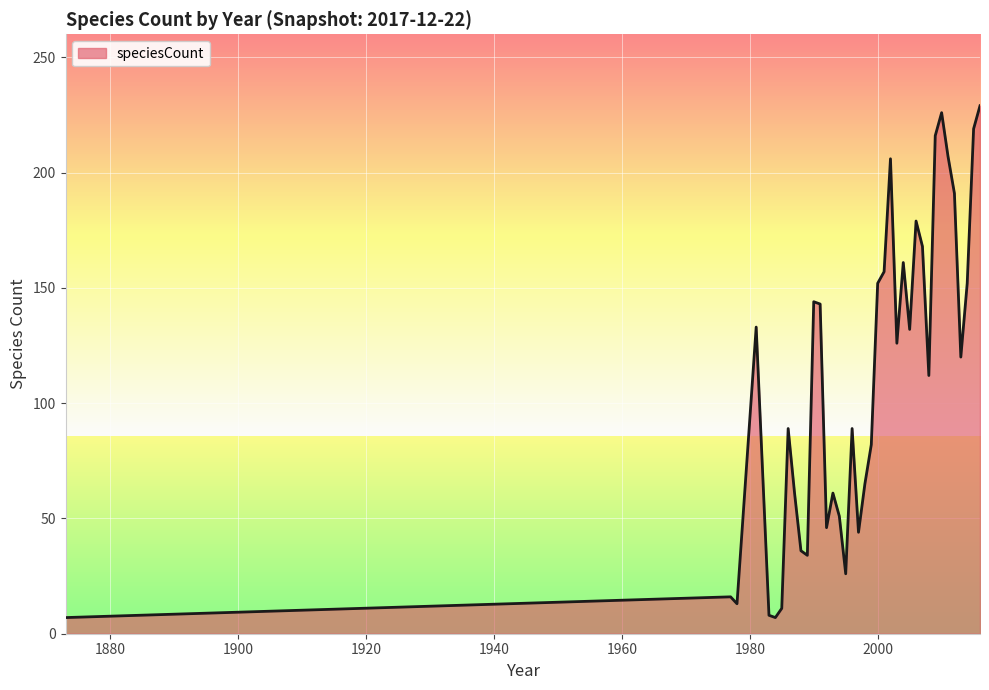

How many lines are shown in the chart?

1